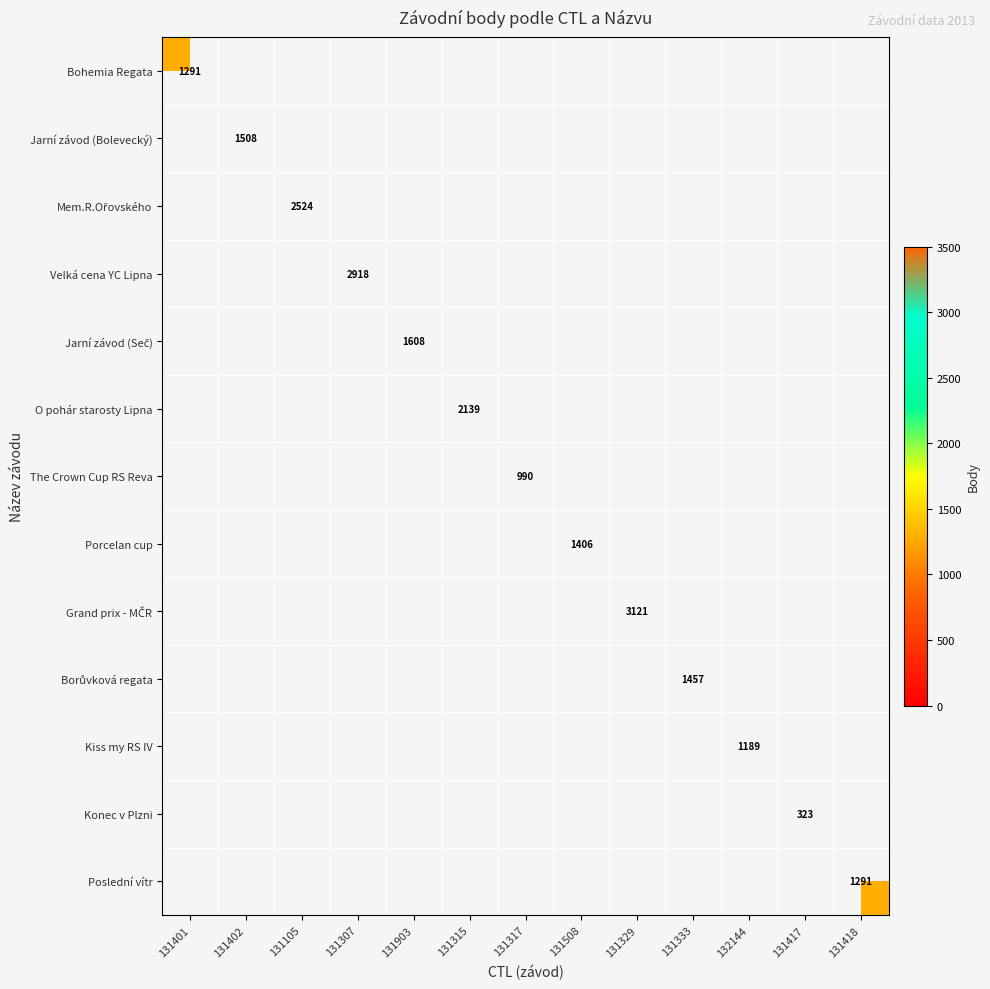

List the labels in order of Mem.R.Ořovského value, smallest first.

131401, 131402, 131105, 131307, 131903, 131315, 131317, 131508, 131329, 131333, 132144, 131417, 131418